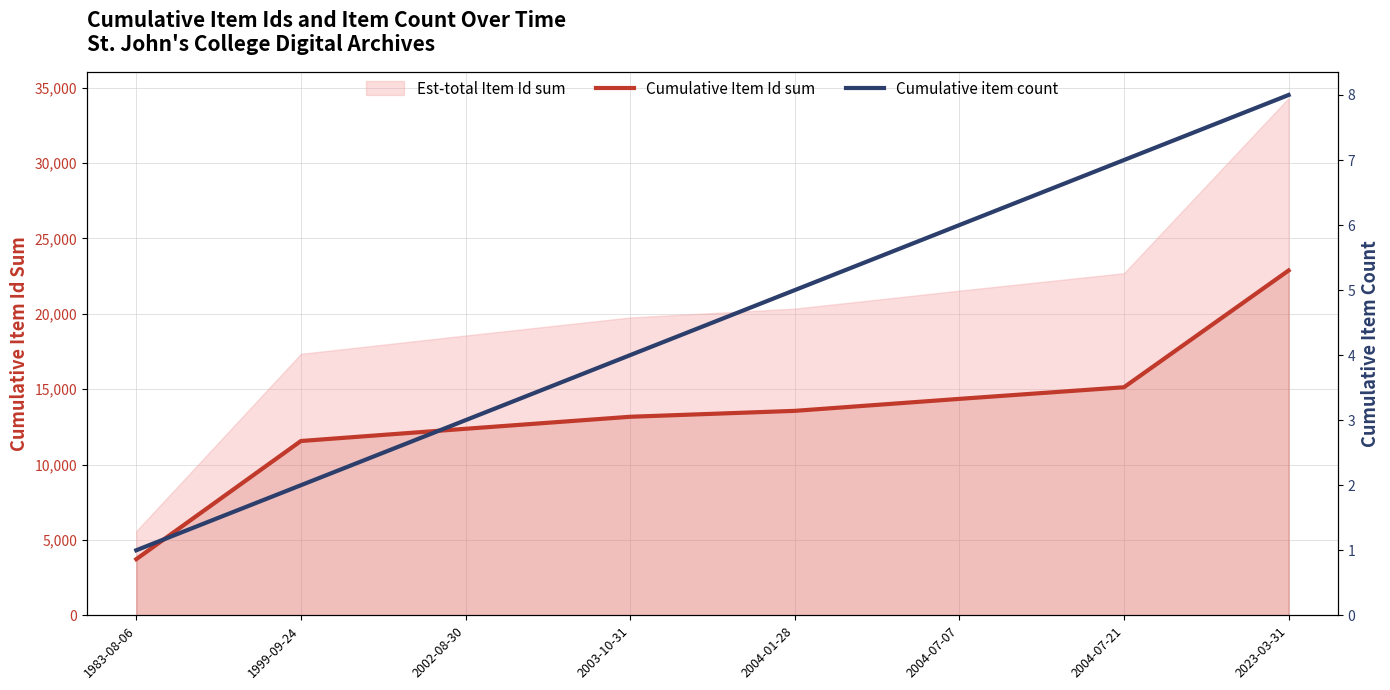

What position from the left is 2004-07-07?

6